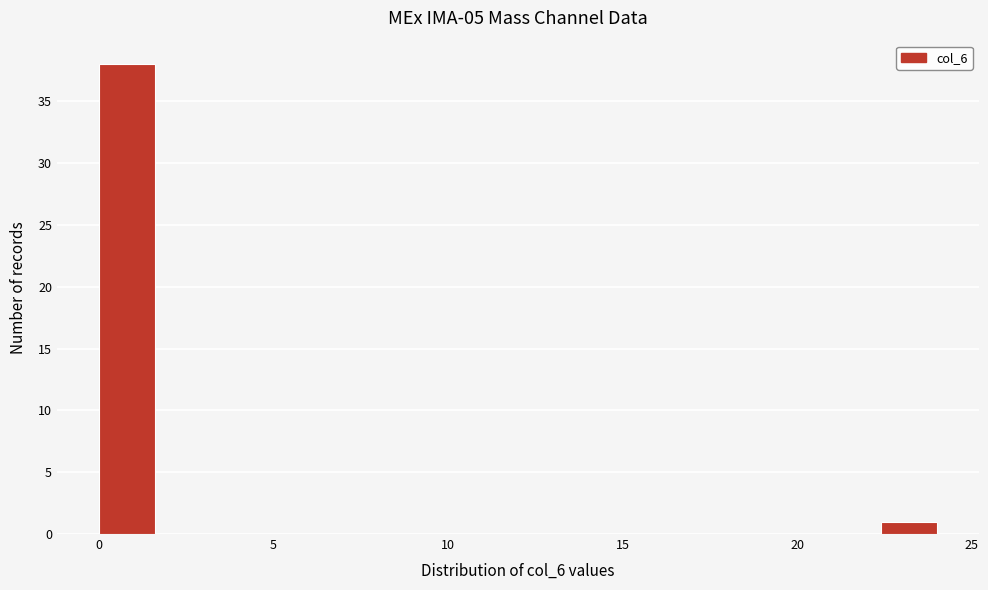

Around what value on the x-axis is the tallest bar? Give the approximate position of its centre, as read against the axis.

1.0